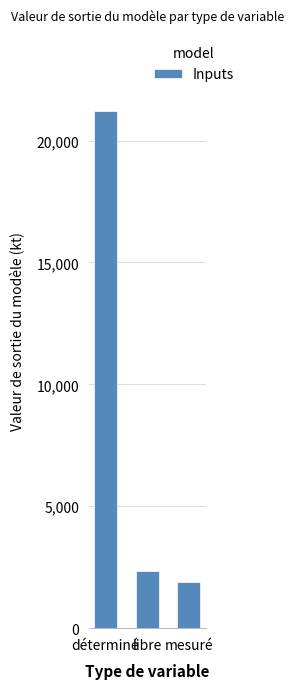

At which category does the chart reach its minimum across all series?

mesuré